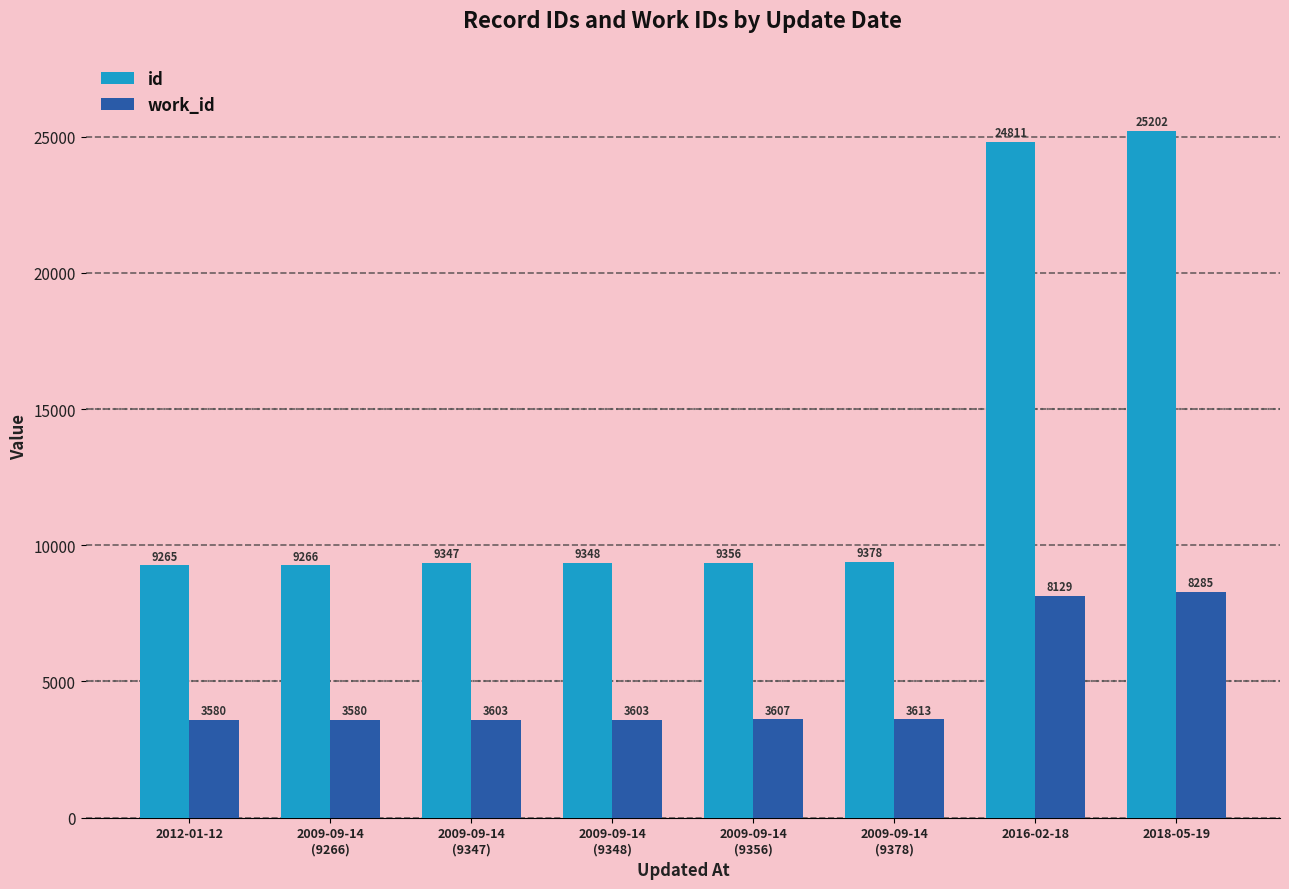

Is the value of work_id at 2018-05-19 greater than the value of id at 2016-02-18?

No